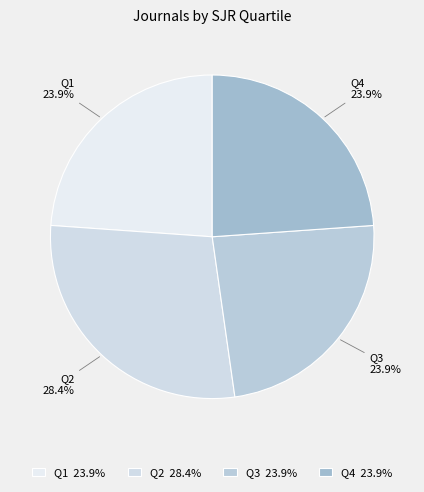

The Q4 slice represents 24% of the pie. True or false?

True